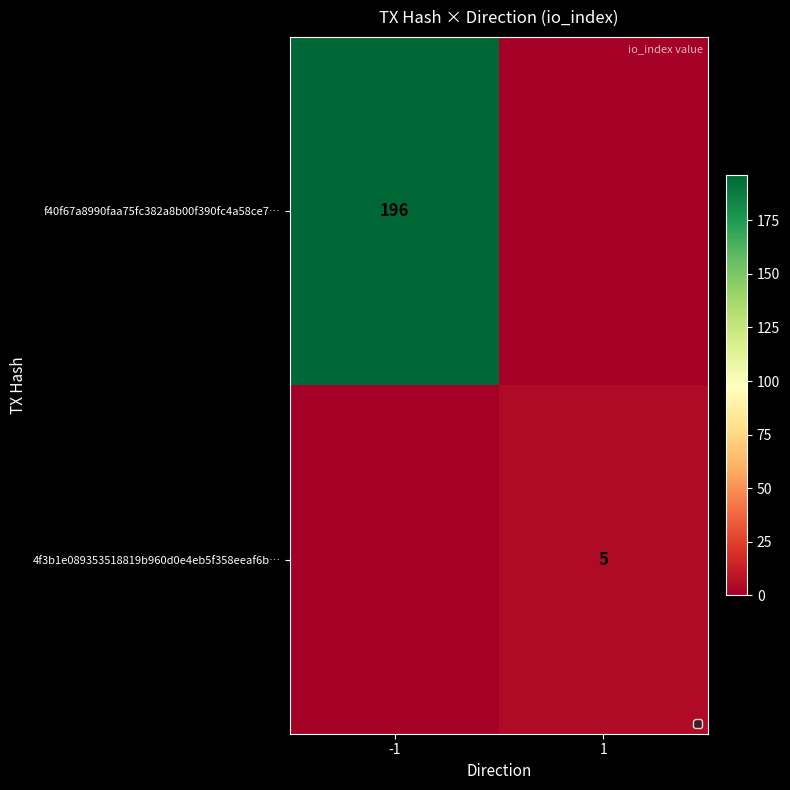

The f40f67a8990faa75fc382a8b00f390fc4a58ce7… series shows 89 at -1. True or false?

False